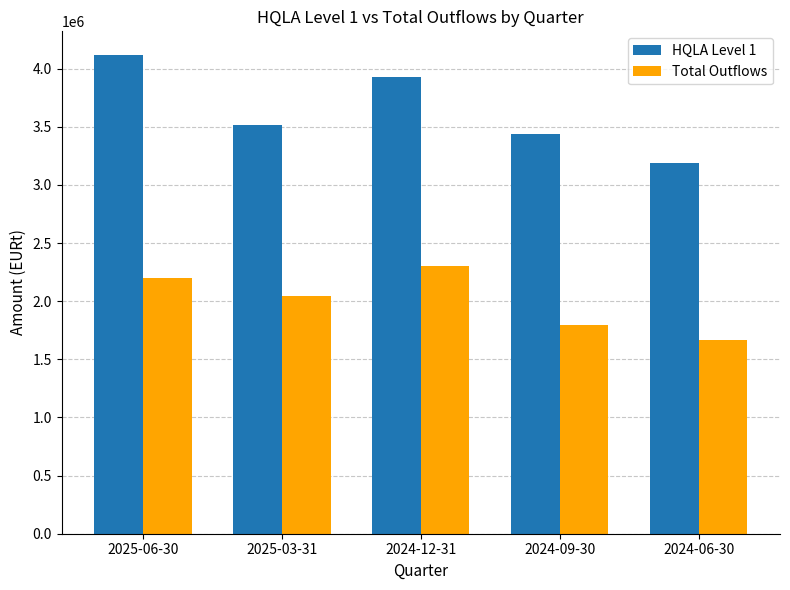

Rank the series by their maximum value, from lowest to highest.

Total Outflows, HQLA Level 1